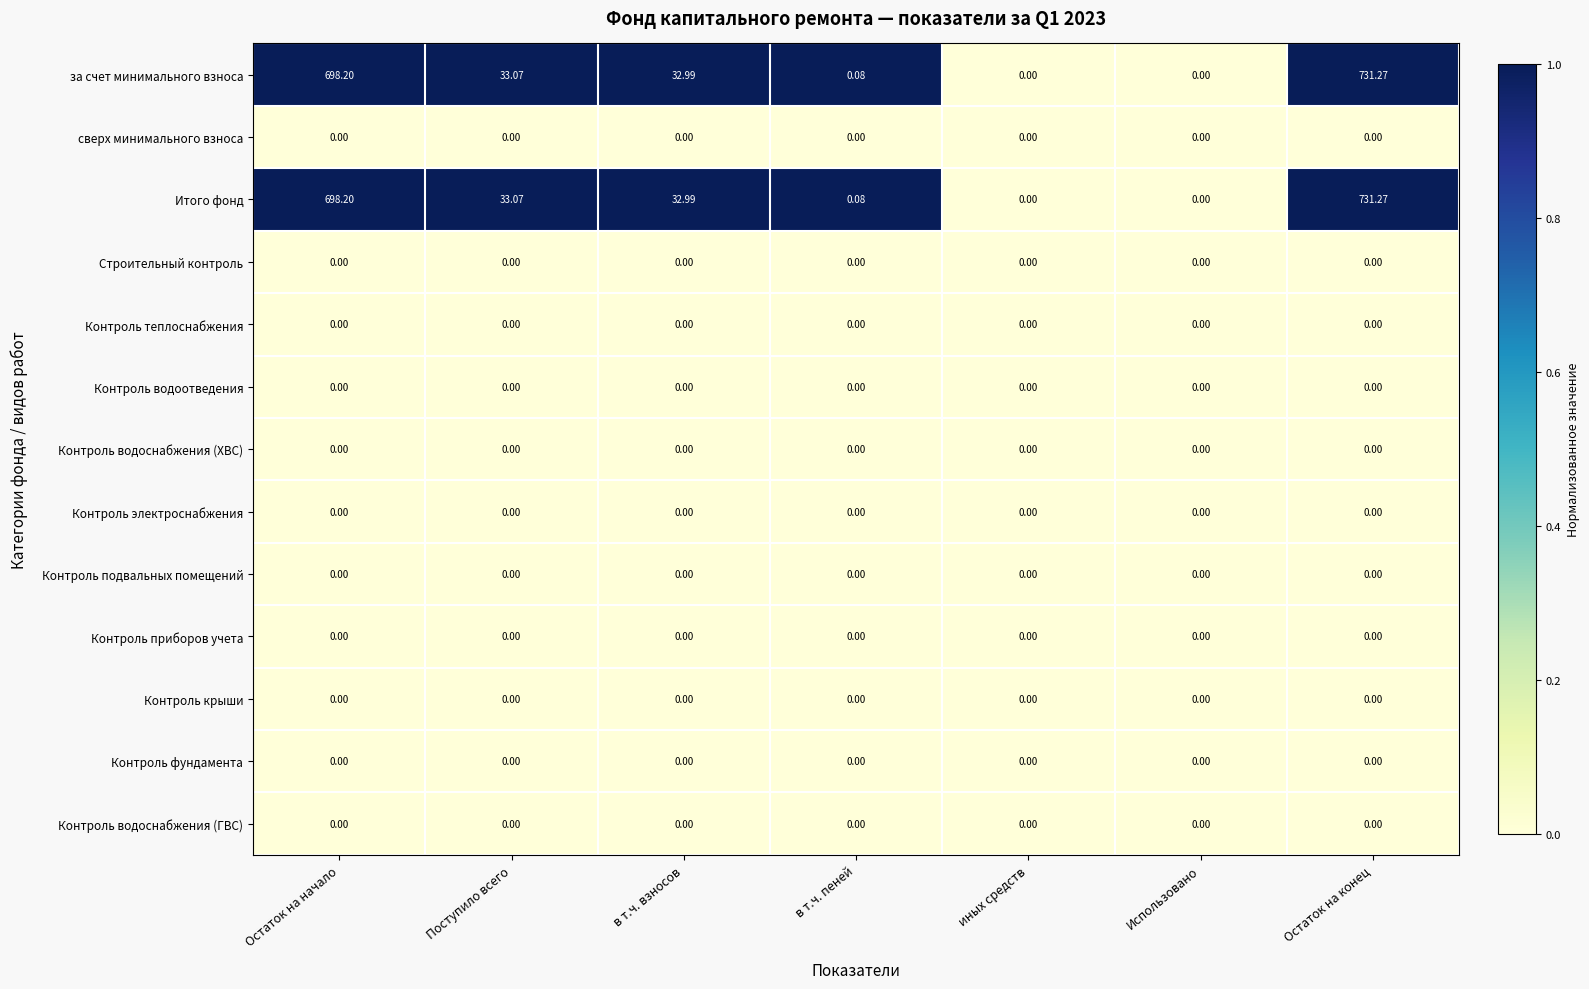

At which category is the sum across all series the highest?

Остаток на конец